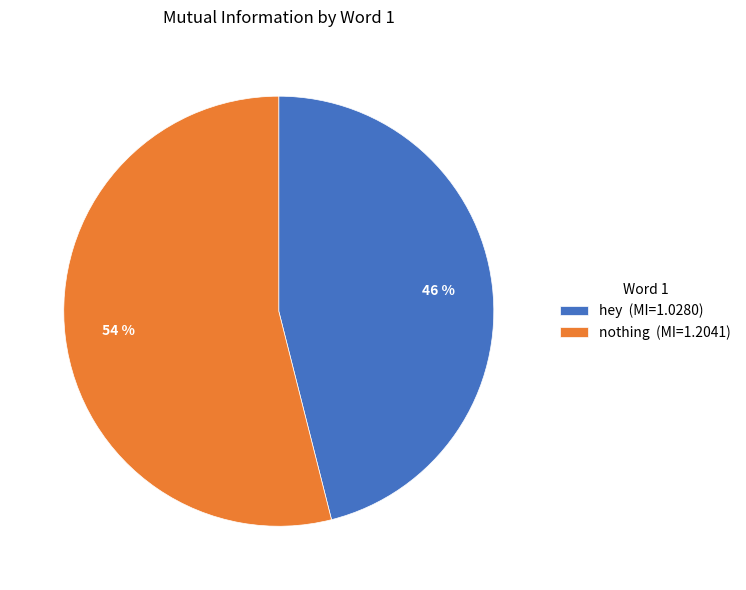

To the nearest percent, what is the average slice percentage?

50%